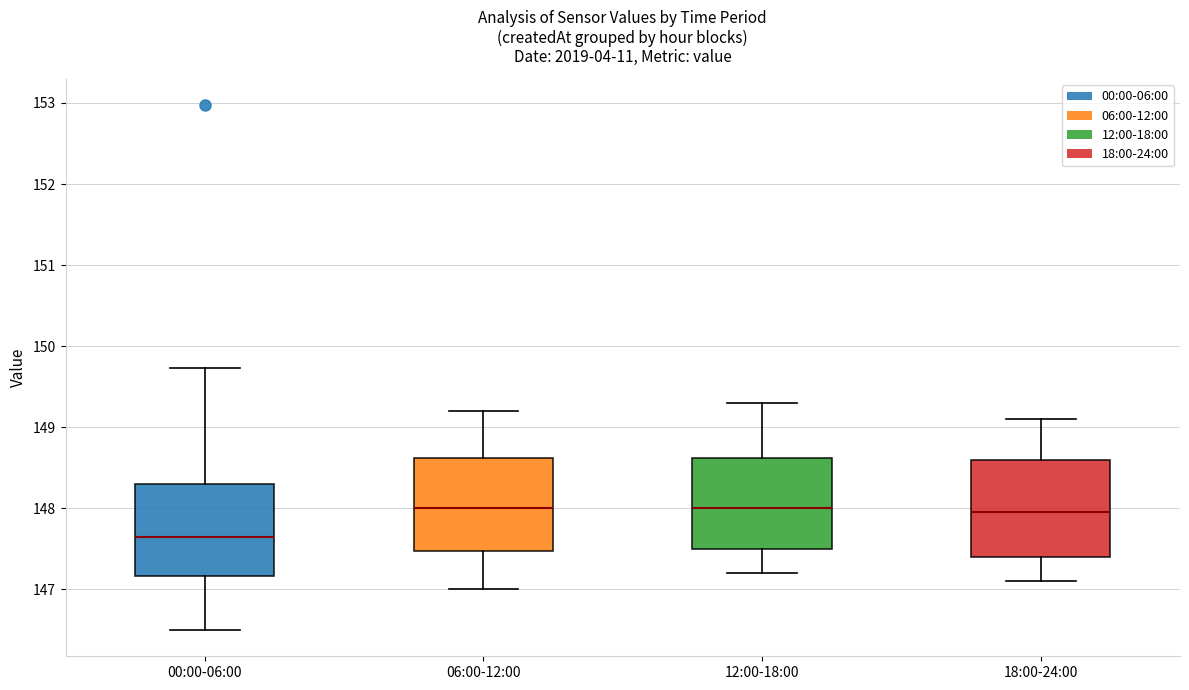

Reading left to right, transcribe this box plot: for each box, give where its median line is, the range the box spans, and where its two whiskers end, as read against the y-axis. The values are not printed on the chart, so give them approximately, as read against the axis.

00:00-06:00: median 147.7, box 147.2 to 148.3, whiskers 146.5 to 149.7
06:00-12:00: median 148.0, box 147.5 to 148.6, whiskers 147.0 to 149.2
12:00-18:00: median 148.0, box 147.5 to 148.6, whiskers 147.2 to 149.3
18:00-24:00: median 148.0, box 147.4 to 148.6, whiskers 147.1 to 149.1